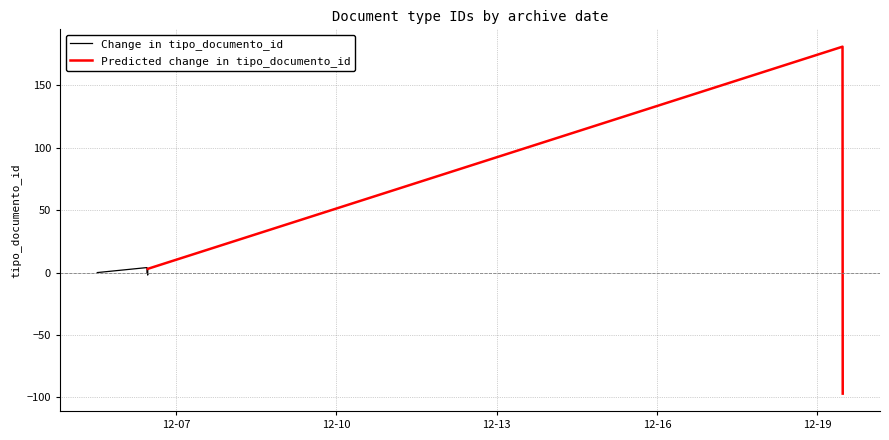

What is the sum of all values?

647